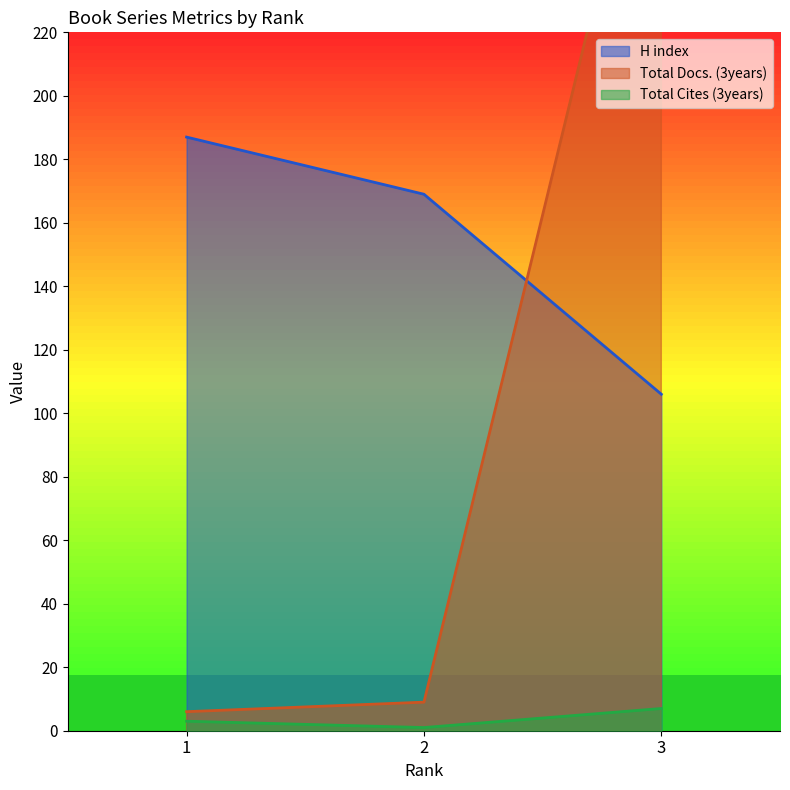

What is the spread (max minus min) of values at 1?

184